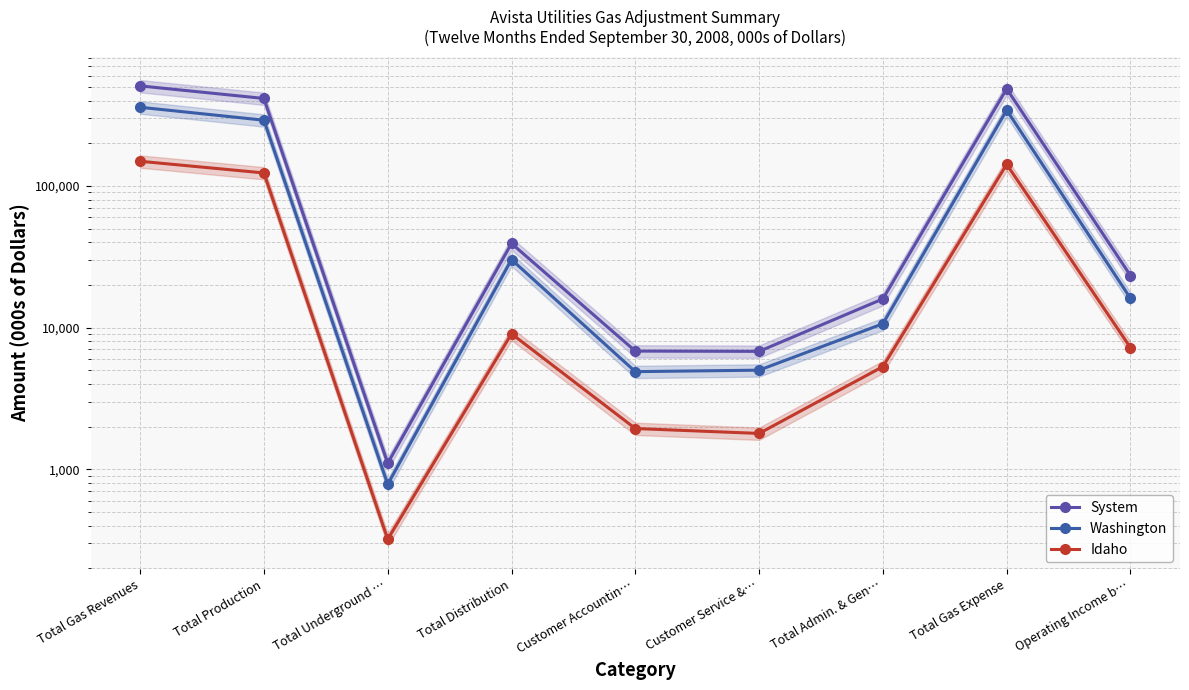

What is the average value of the Idaho series?

48955